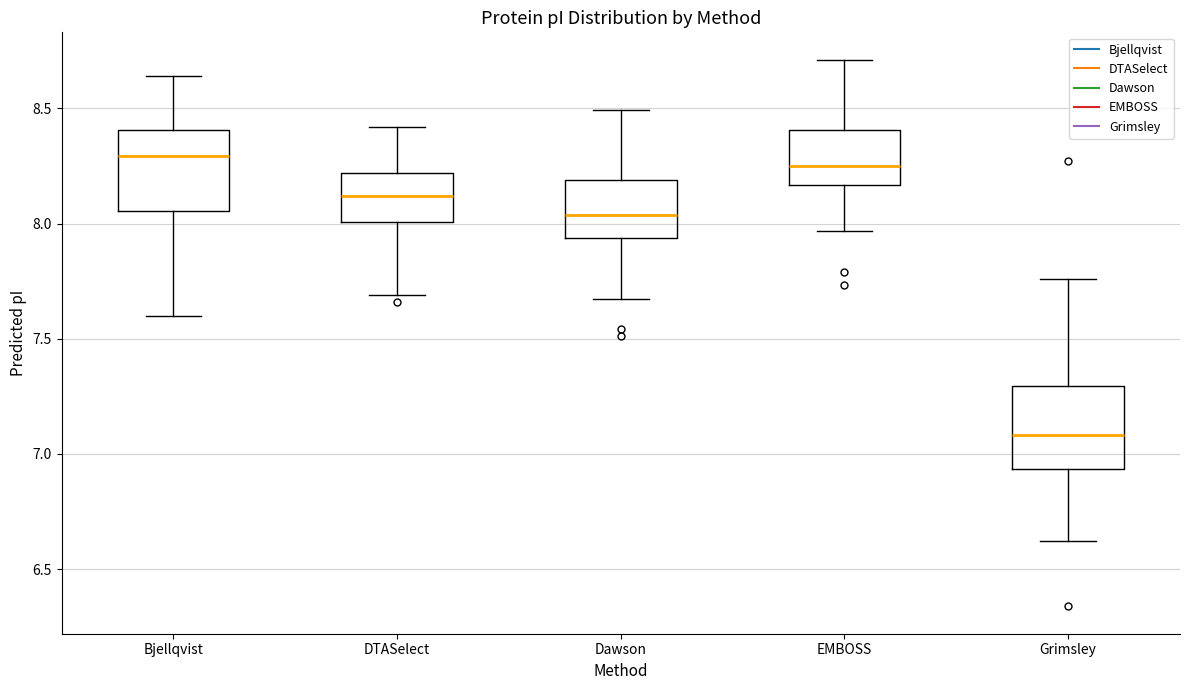

Where does the lower whisker of the box for Grimsley end on the y-axis? The values are not printed on the chart, so give them approximately, as read against the axis.

6.60